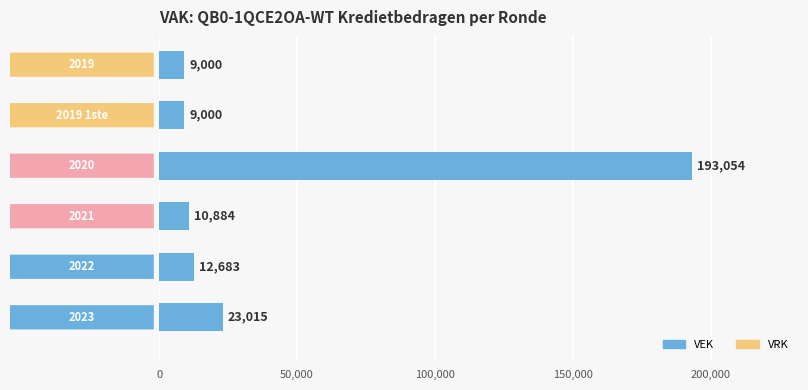

What is the average value?

42939